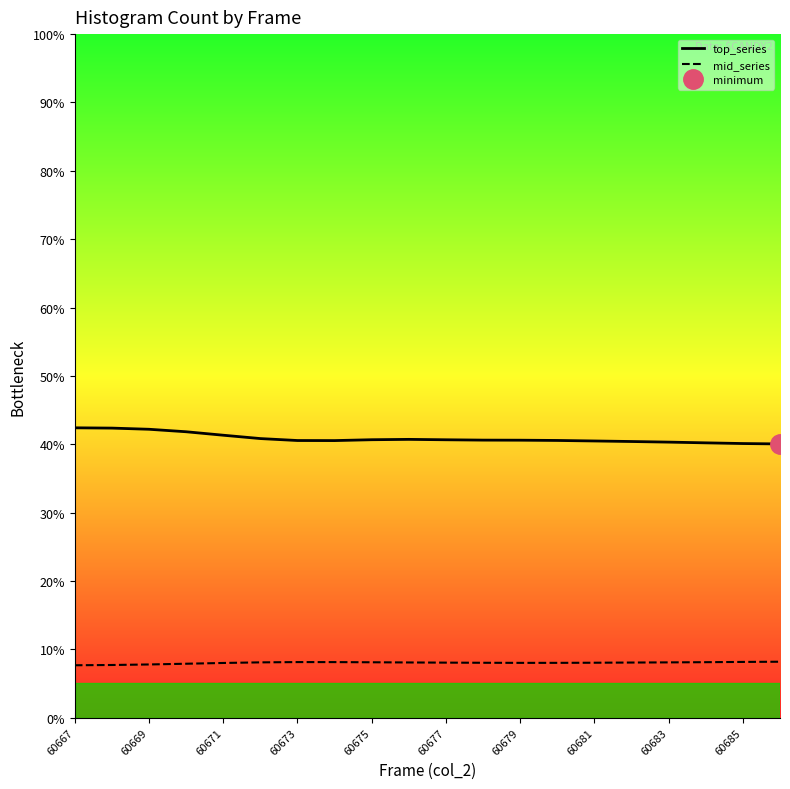

What value does the top_series series have at 13?

40.6